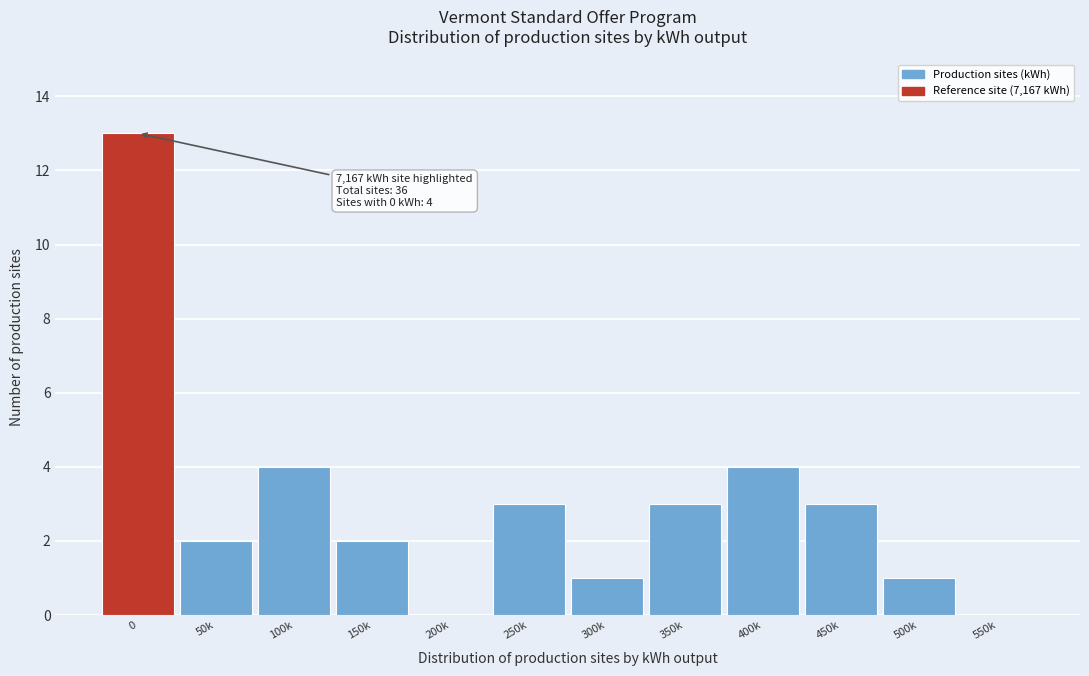

Reading left to right, what are all the values shown in this chart?

0=13	50k=2	100k=4	150k=2	200k=0	250k=3	300k=1	350k=3	400k=4	450k=3	500k=1	550k=0